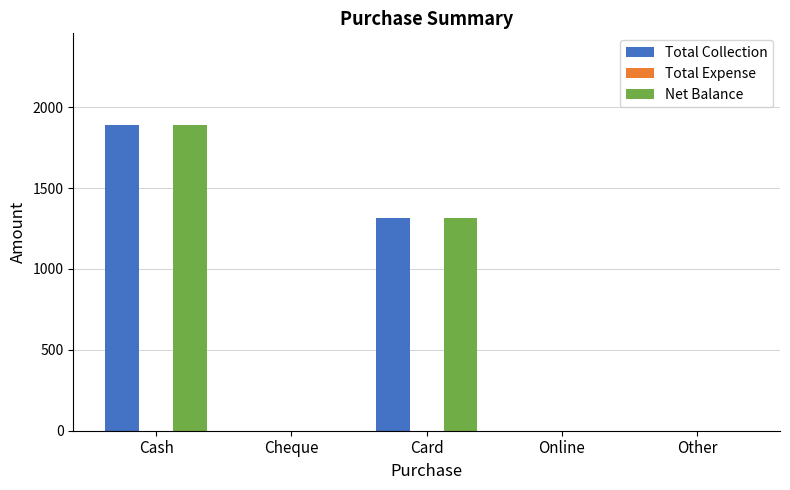

What is the maximum value for Net Balance?

1890.0